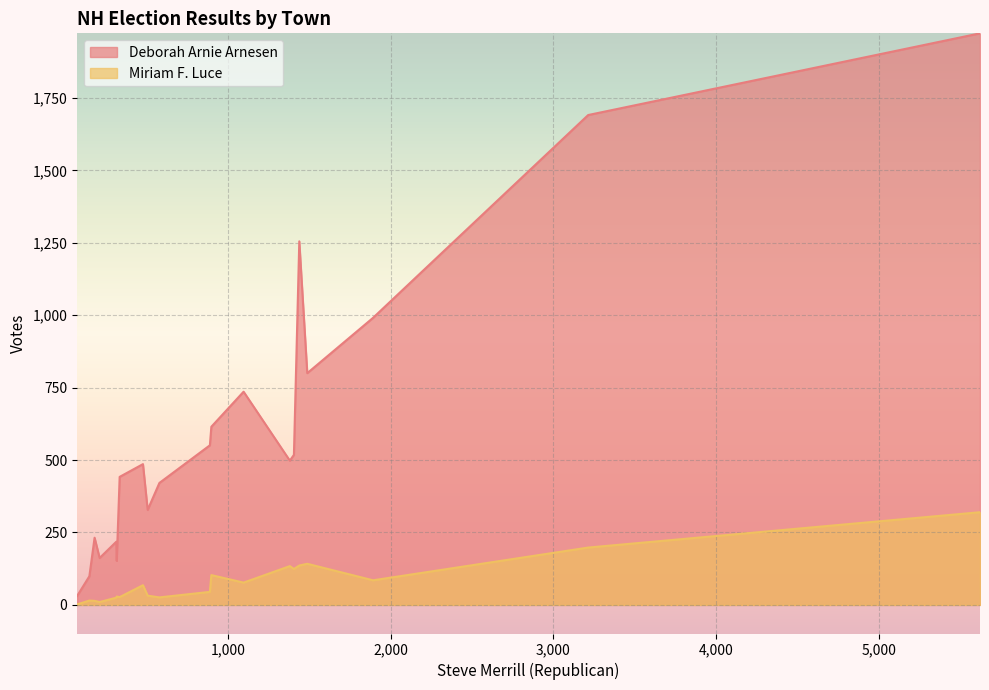

List the series in order of their peak value, highest first.

Deborah Arnie Arnesen, Miriam F. Luce